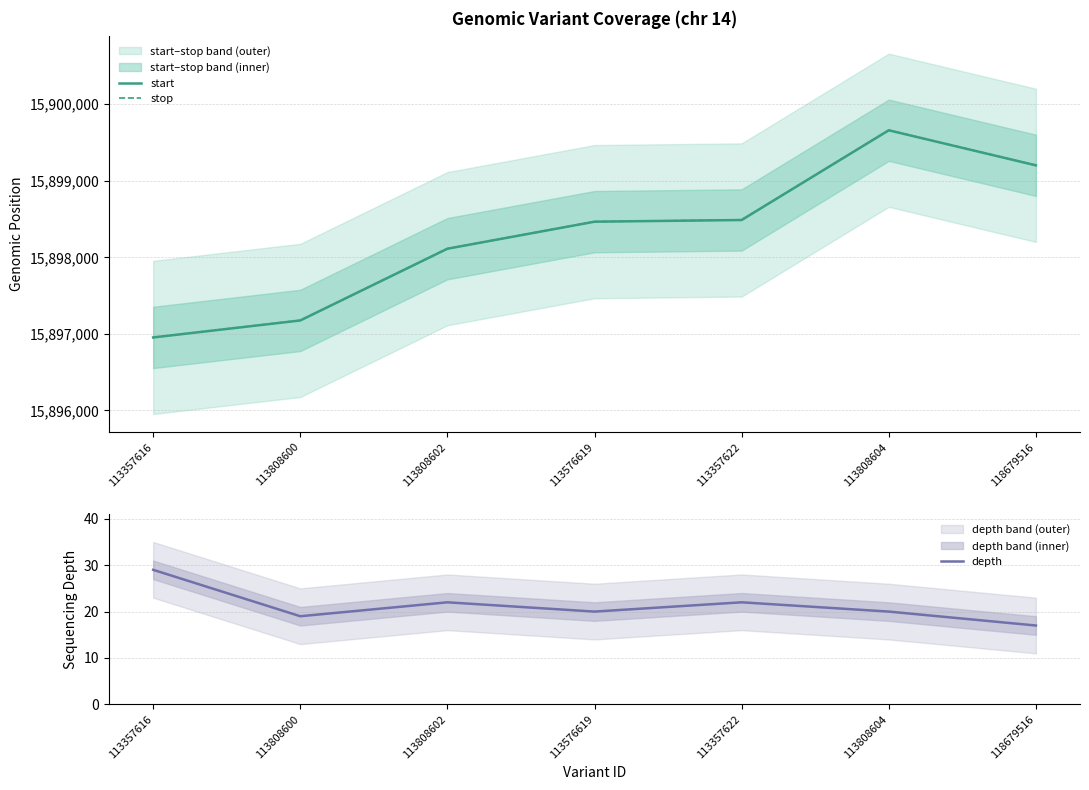

Reading right to left, transcribe all the data shown in this chart.

start: 118679516=15899202	113808604=15899660	113357622=15898488	113576619=15898466	113808602=15898113	113808600=15897176	113357616=15896954
stop: 118679516=15899203	113808604=15899661	113357622=15898489	113576619=15898467	113808602=15898114	113808600=15897177	113357616=15896955
depth: 118679516=17	113808604=20	113357622=22	113576619=20	113808602=22	113808600=19	113357616=29